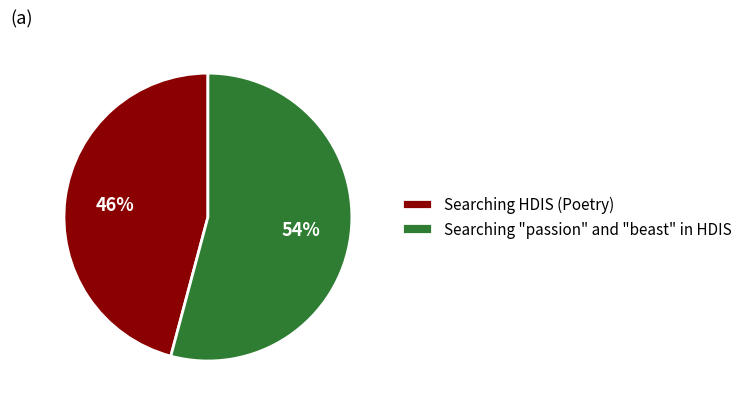

What is the largest slice in the pie chart?

Searching "passion" and "beast" in HDIS